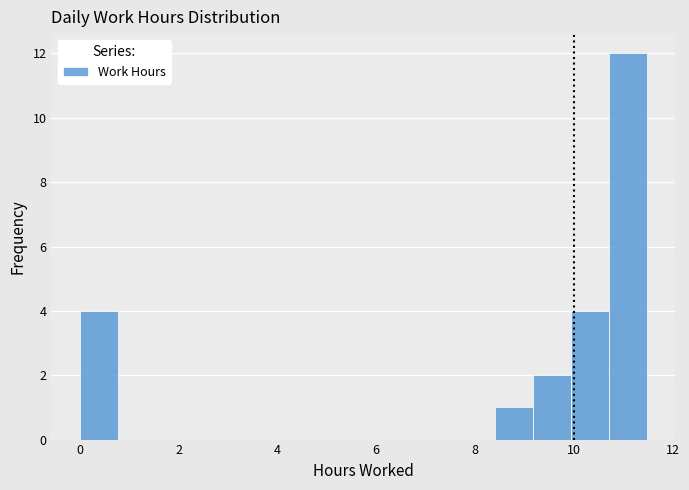

Read against the x-axis, roughly where is the centre of the tallest bar?

11.0